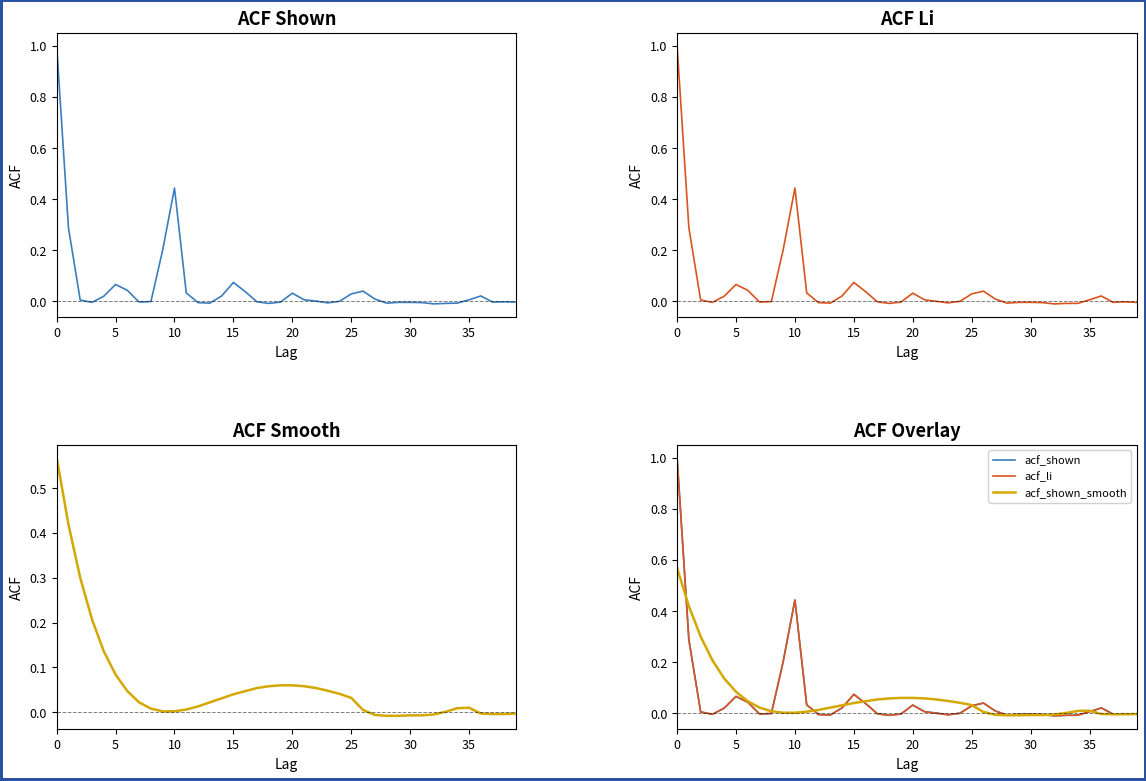

How many lines are shown in the chart?

3